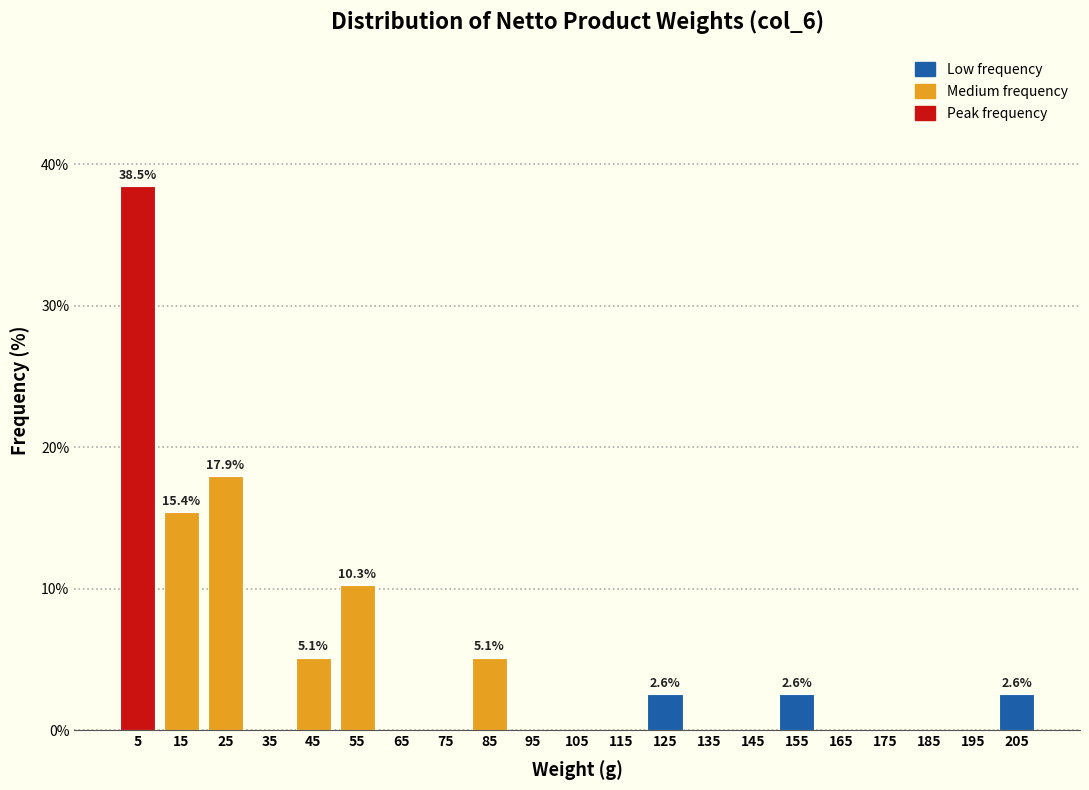

Which range on the x-axis has the tallest bar?

0 to 10